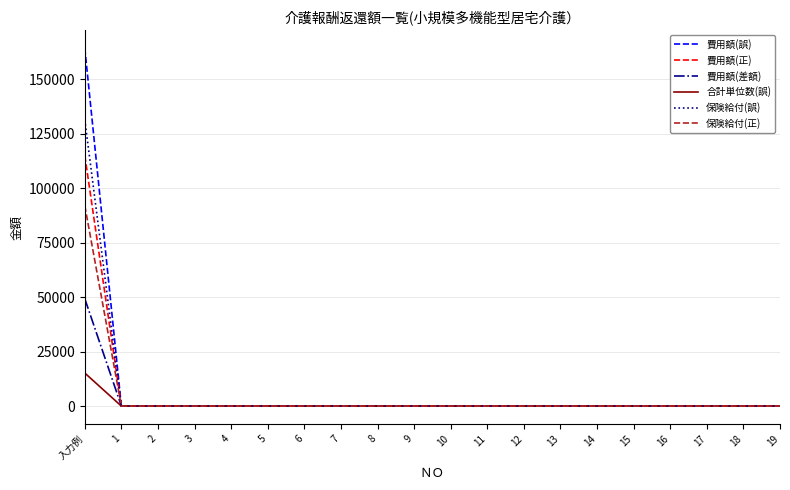

At which category is the sum across all series the highest?

入力例